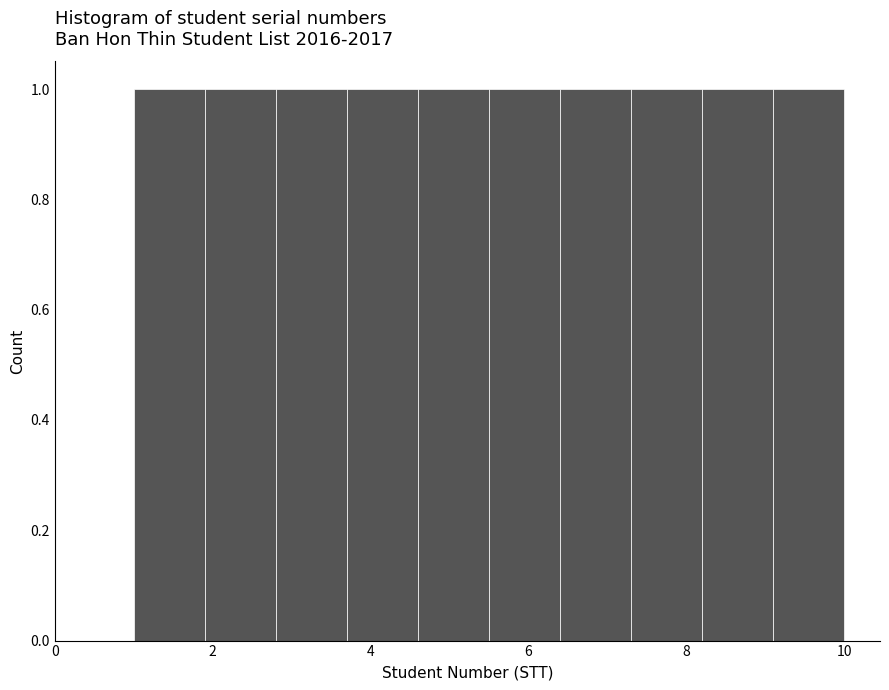

Reading left to right, list every bar in this chart as the range it spans on the x-axis followed by its height. Neither the bar edges nor the heights are printed on the chart, so give them approximately, as read against the axes.

1.0 to 1.9: 1
1.9 to 2.8: 1
2.8 to 3.7: 1
3.7 to 4.6: 1
4.6 to 5.5: 1
5.5 to 6.4: 1
6.4 to 7.3: 1
7.3 to 8.2: 1
8.2 to 9.1: 1
9.1 to 10.0: 1